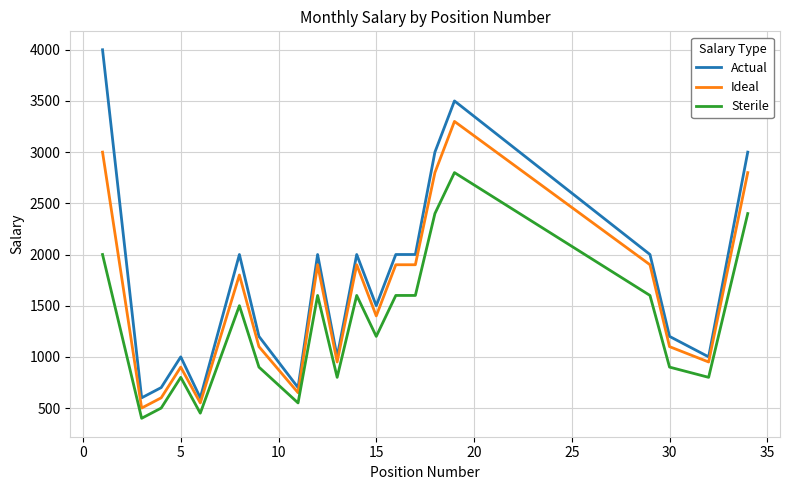

List the series in order of their peak value, highest first.

Actual, Ideal, Sterile